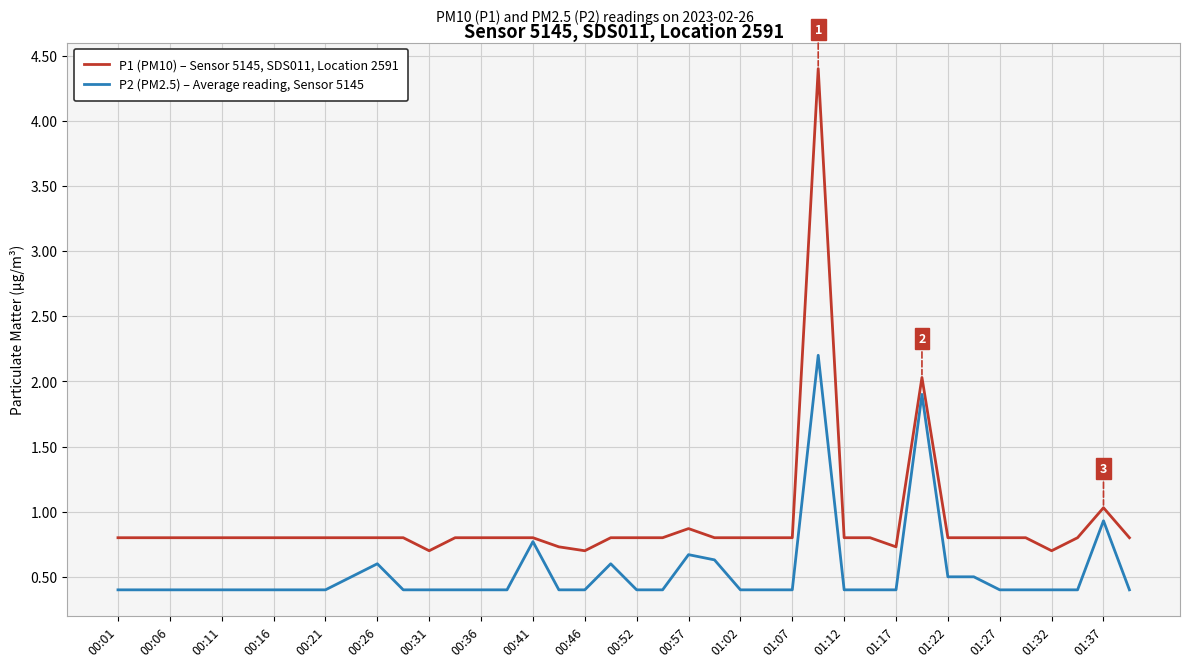

Rank the series by their maximum value, from highest to lowest.

P1 (PM10) – Sensor 5145, SDS011, Location 2591, P2 (PM2.5) – Average reading, Sensor 5145